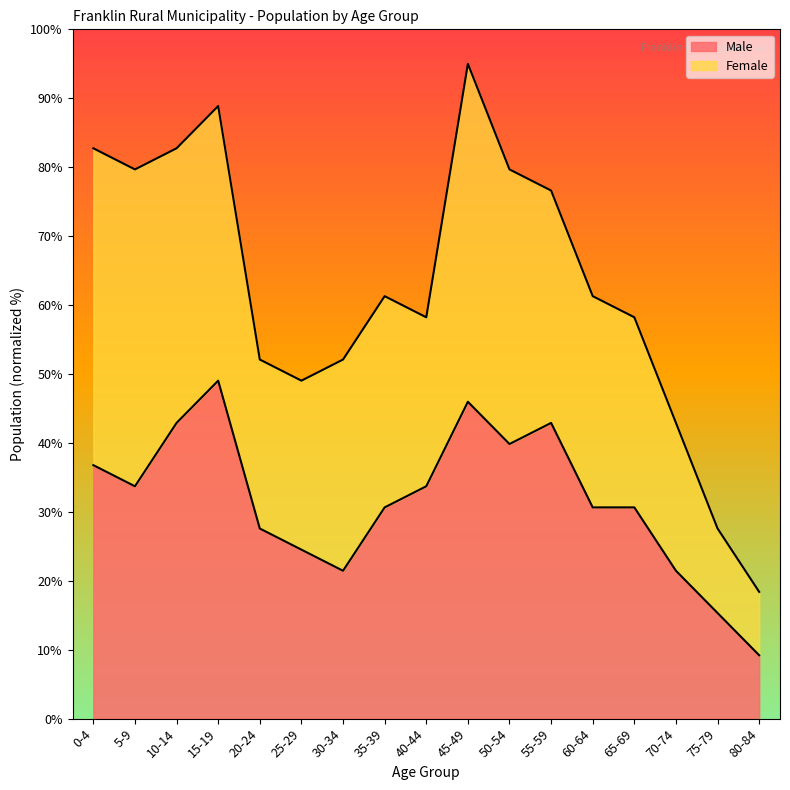

At which label is the value closest to 29?

20-24